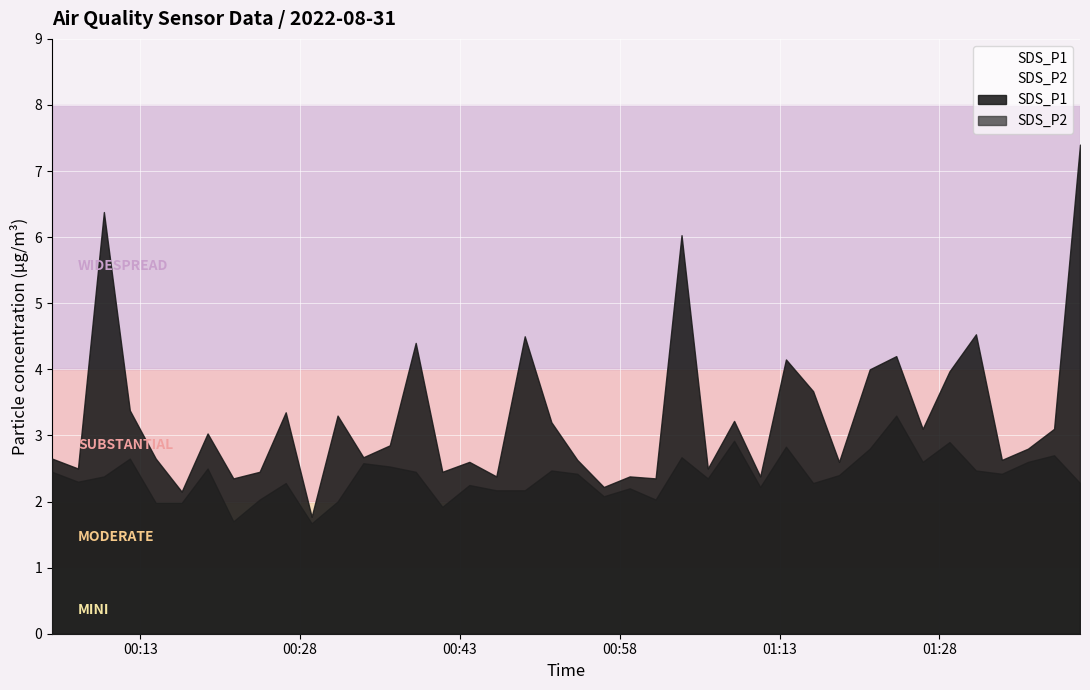

What is the total value across all series at 2022/08/31 01:08:44?

6.1